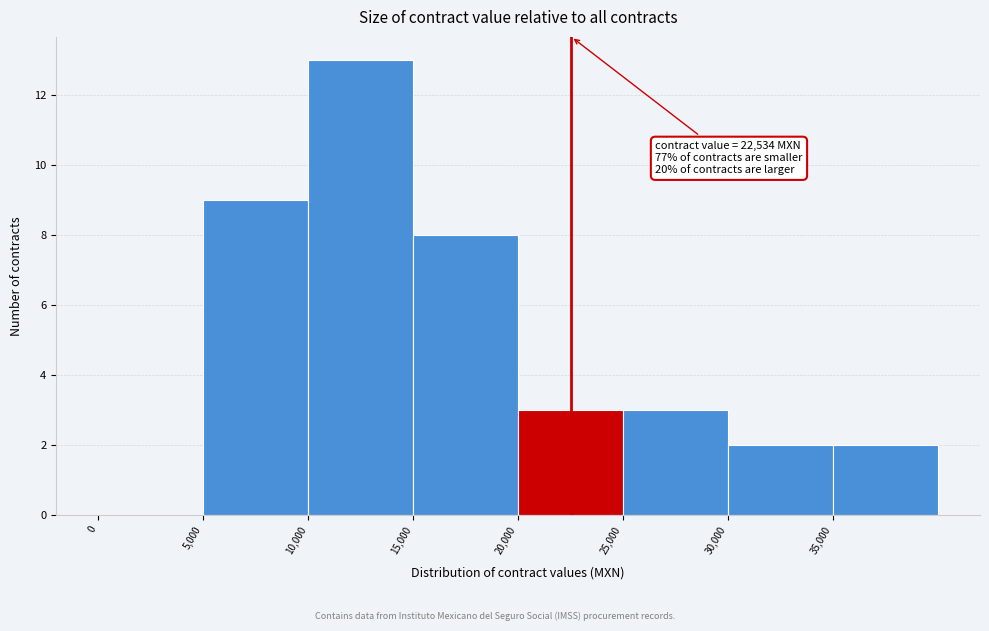

Which range on the x-axis has the tallest bar?

10000 to 15000